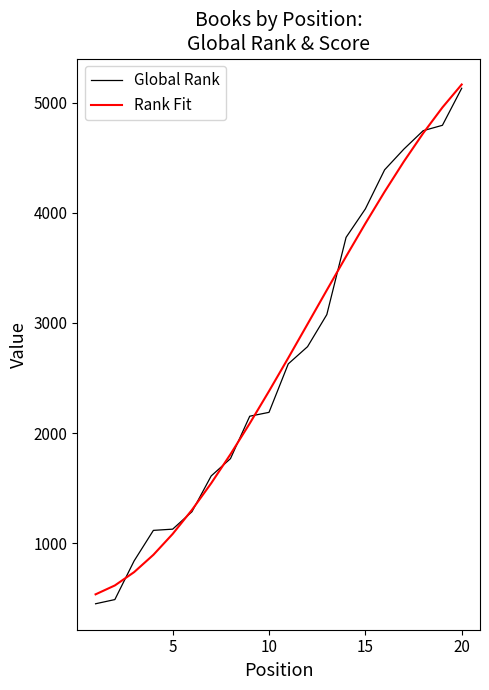

How many values in the Rank Fit series are below 2683?

10